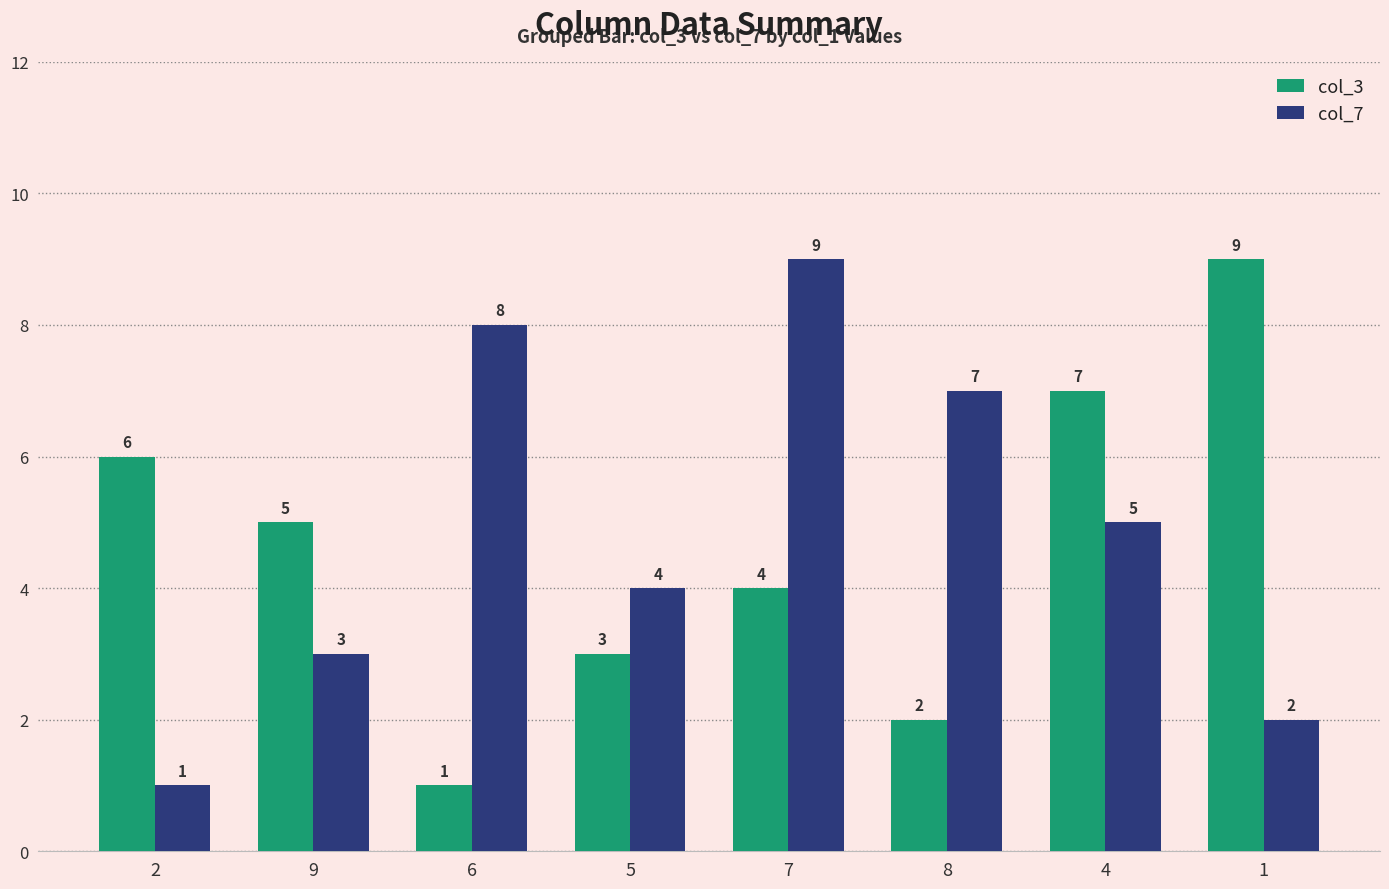

What is the maximum value for col_7?

9